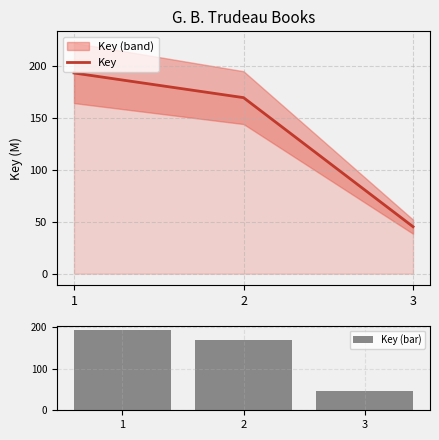

Where is Key (bar) nearest to the value 119?

2